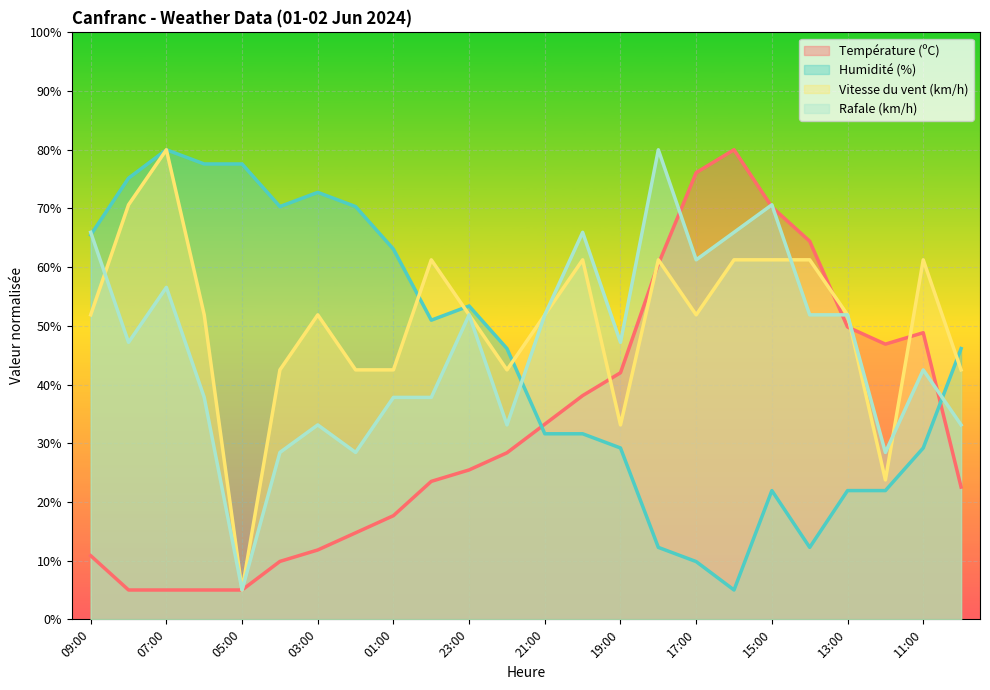

What value does the Rafale (km/h) series have at 12:00?

28.4